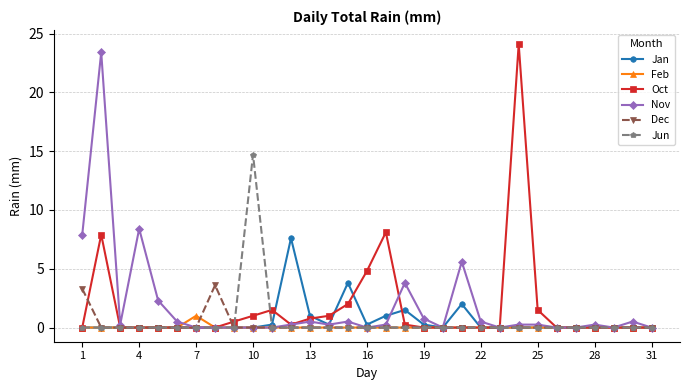

True or false: Oct has more than 1 interior local peaks.

True